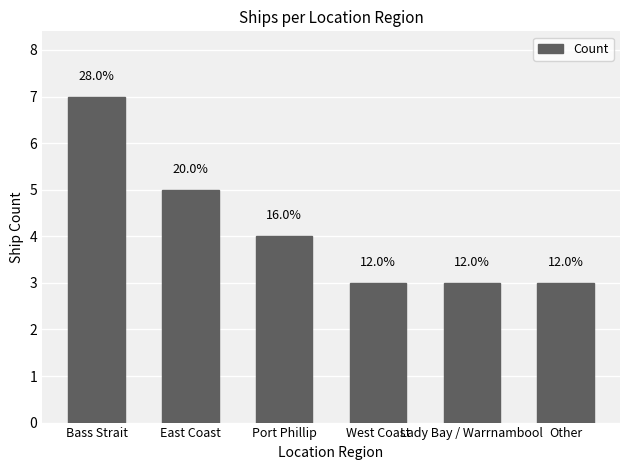

Does the chart contain any negative values?

No